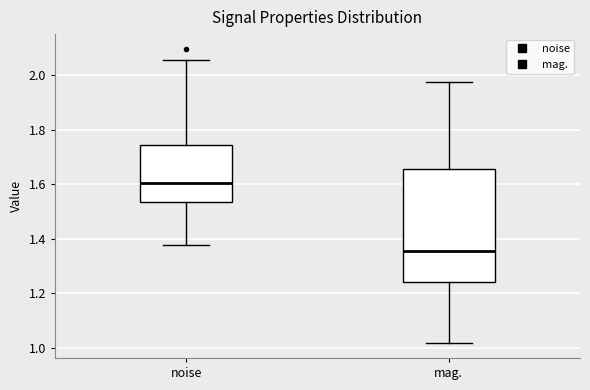

Comparing the boxes themselves (not the whiskers), which one is the tallest?

mag.